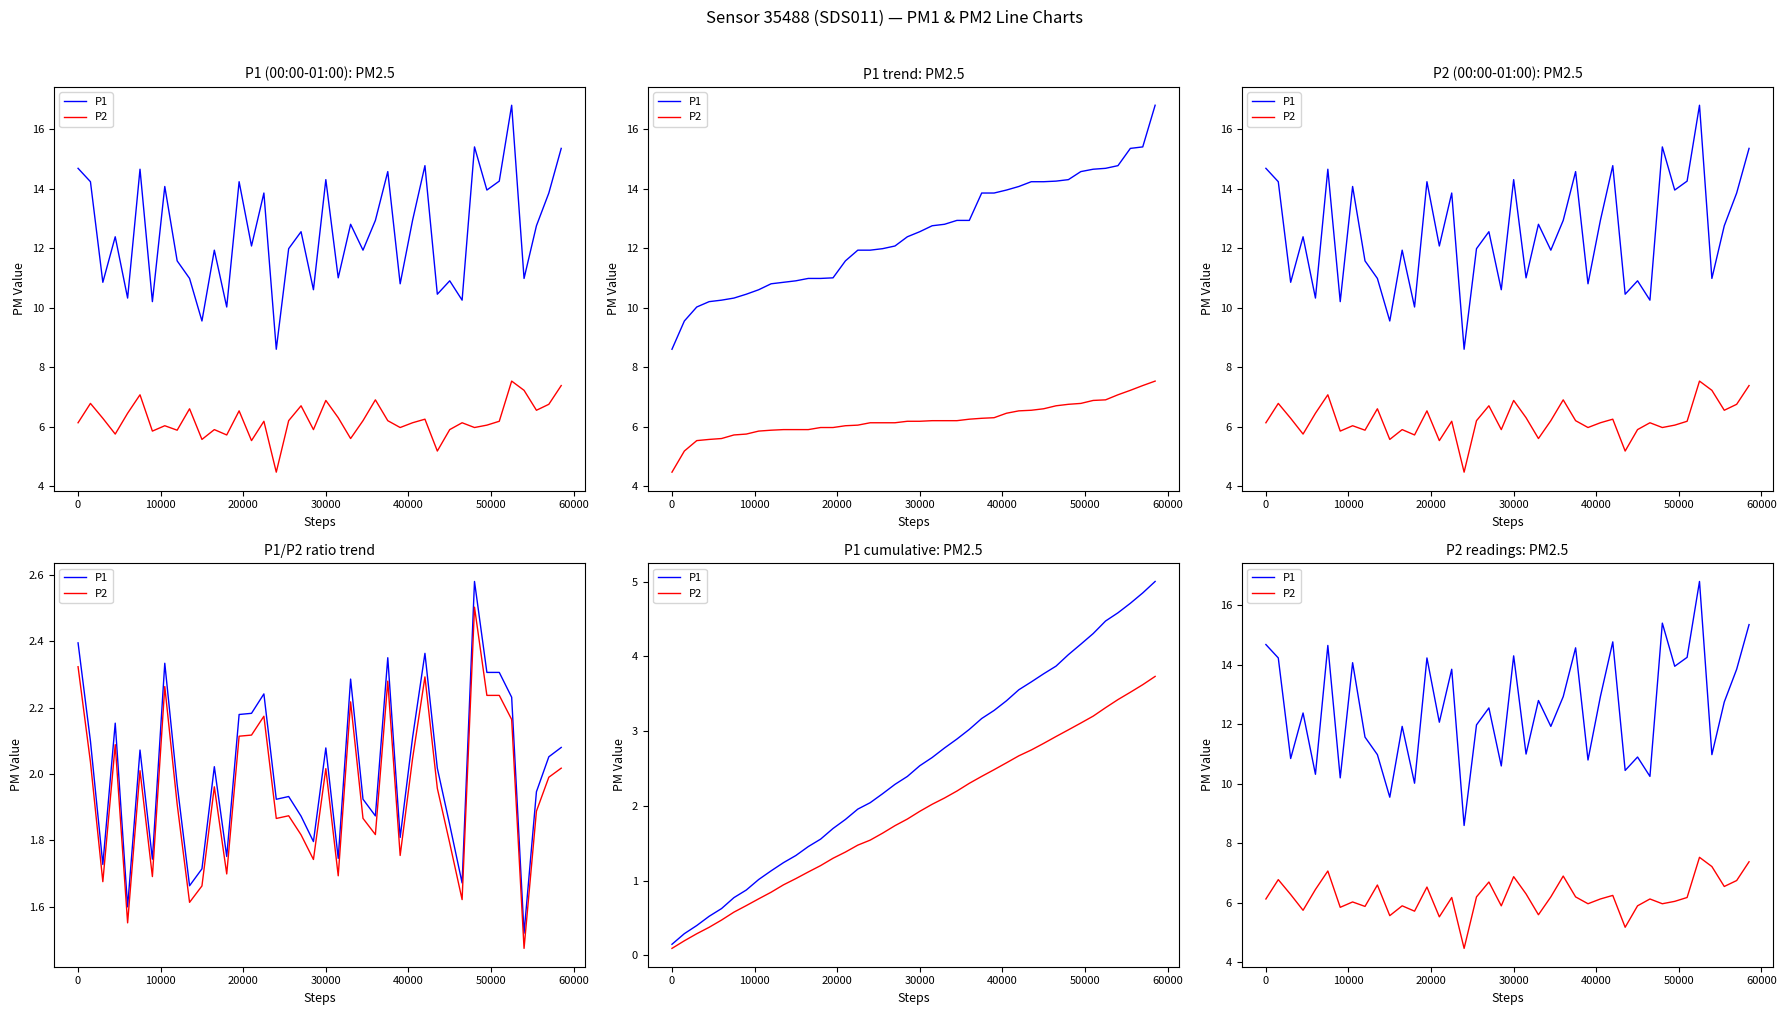

Which series has the widest spread of values?

P1